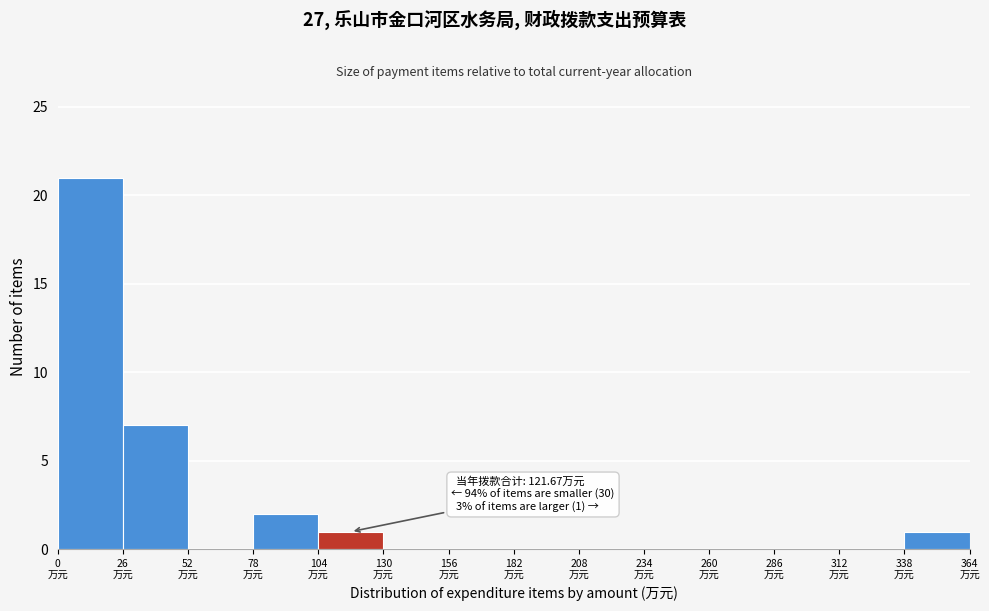

Which range on the x-axis has the tallest bar?

0 to 25